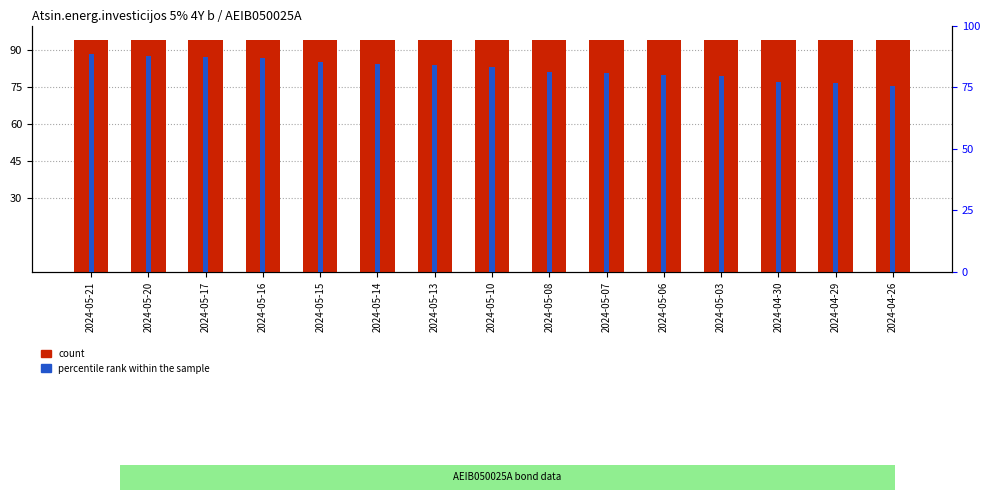

What are all the series names shown in the legend?

count, percentile rank within the sample